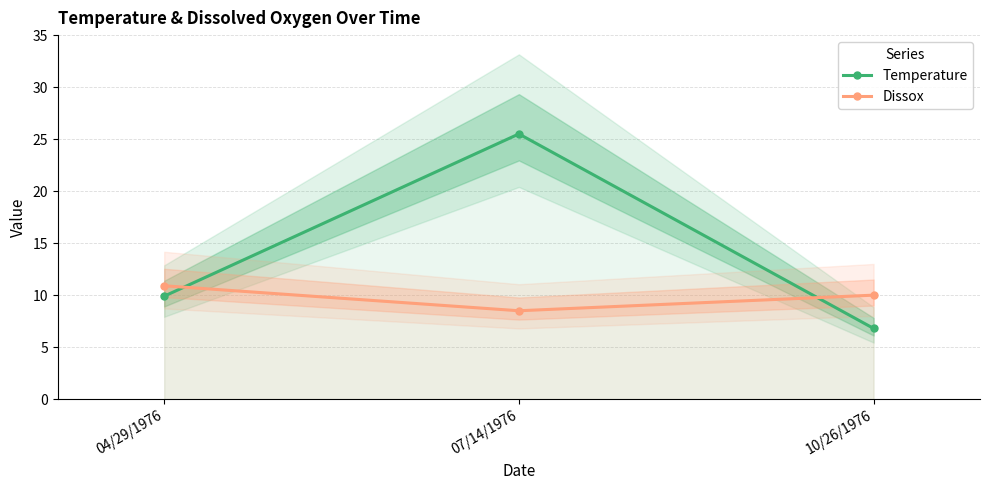

What is the approximate value of Temperature at 07/14/1976?

25.5